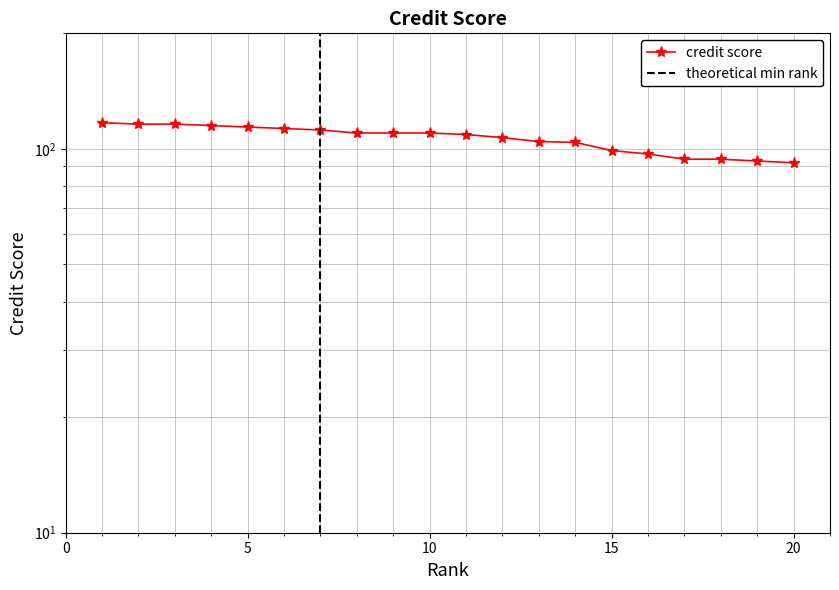

True or false: the data has more than 2 interior local peaks.

False